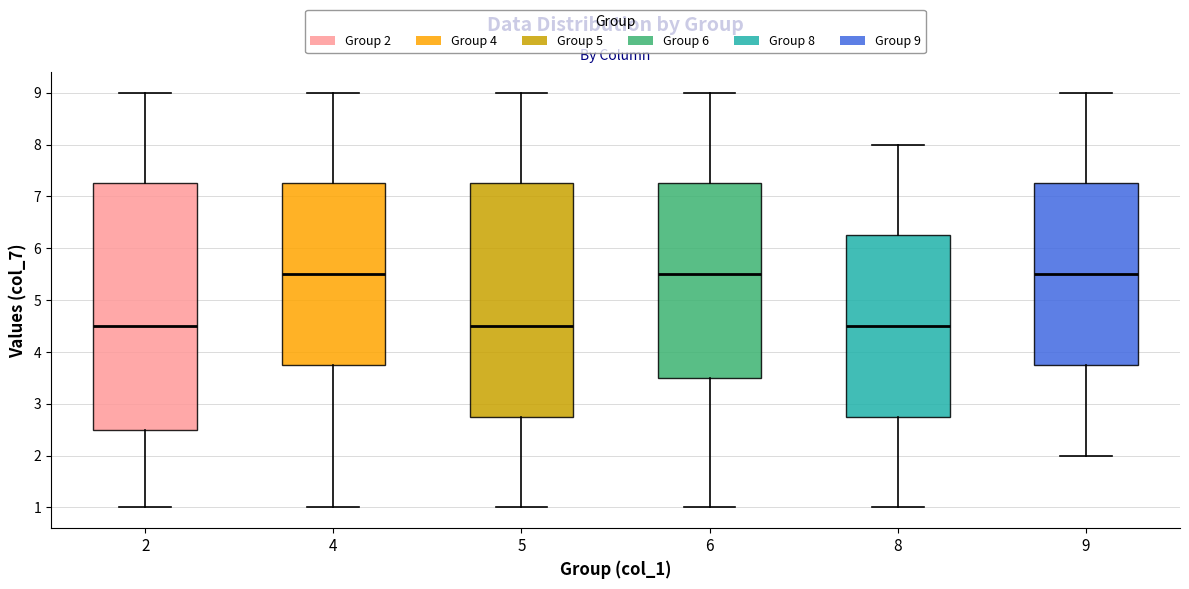

Reading left to right, read every box against the y-axis: the position of its median line, the range the box covers, and the ends of its whiskers. The values are not printed on the chart, so give them approximately, as read against the axis.

2: median 4.5, box 2.5 to 7.3, whiskers 1.0 to 9.0
4: median 5.5, box 3.8 to 7.3, whiskers 1.0 to 9.0
5: median 4.5, box 2.8 to 7.3, whiskers 1.0 to 9.0
6: median 5.5, box 3.5 to 7.3, whiskers 1.0 to 9.0
8: median 4.5, box 2.8 to 6.3, whiskers 1.0 to 8.0
9: median 5.5, box 3.8 to 7.3, whiskers 2.0 to 9.0